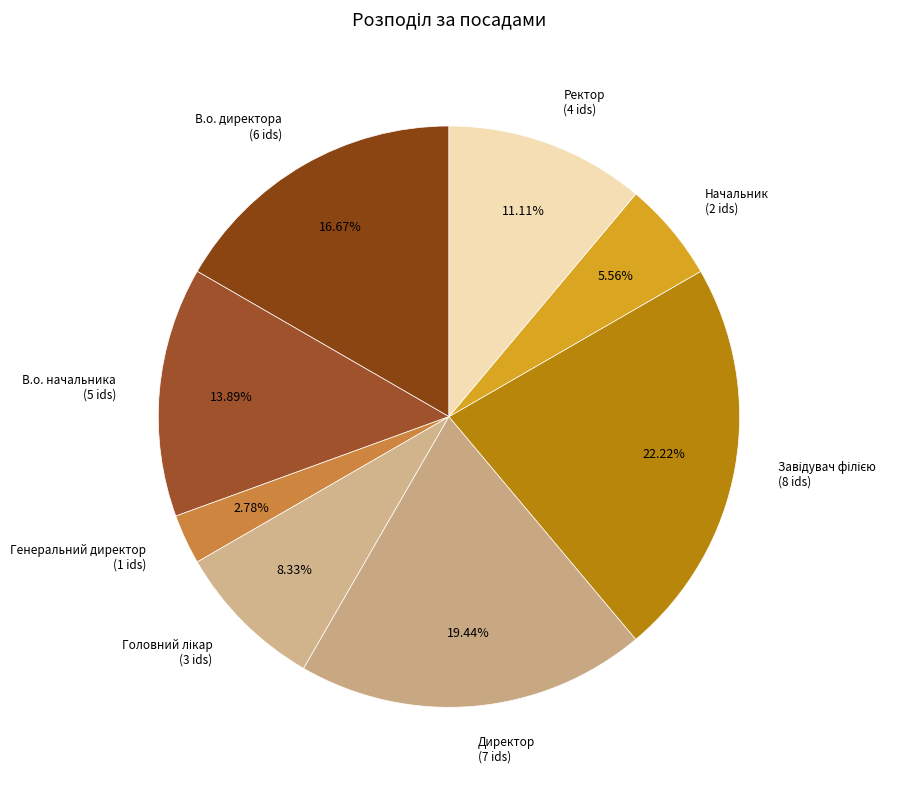

How many slices are in this pie chart?

8